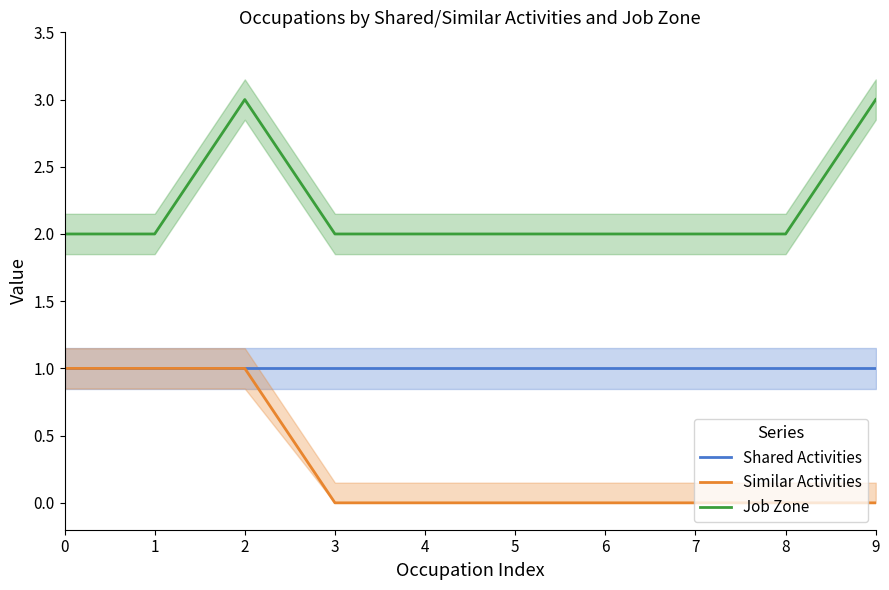

Is the value of Similar Activities at 9 greater than the value of Shared Activities at 3?

No